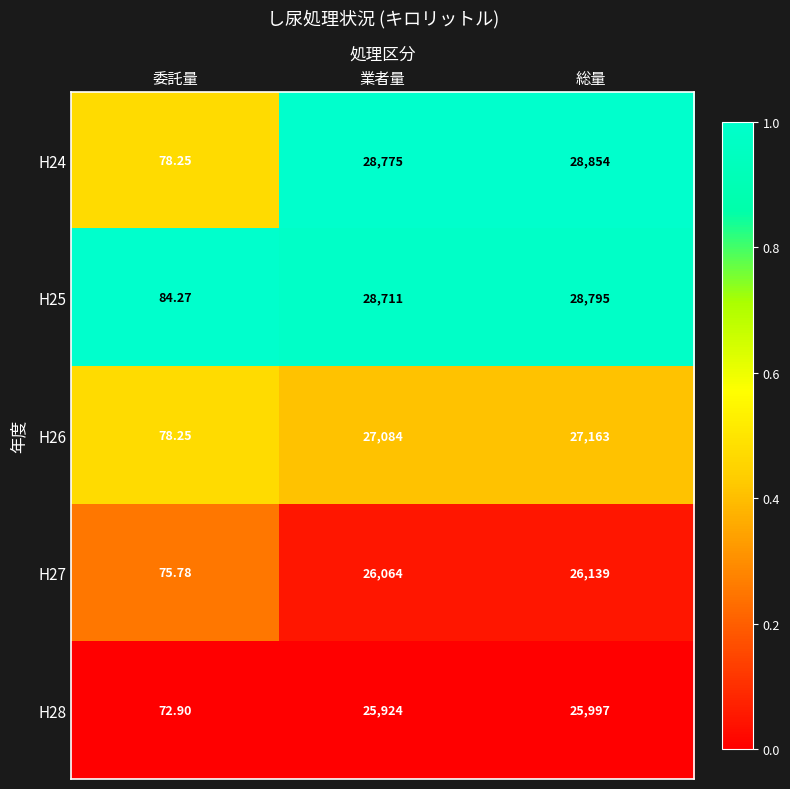

At which category does the chart reach its peak across all series?

総量